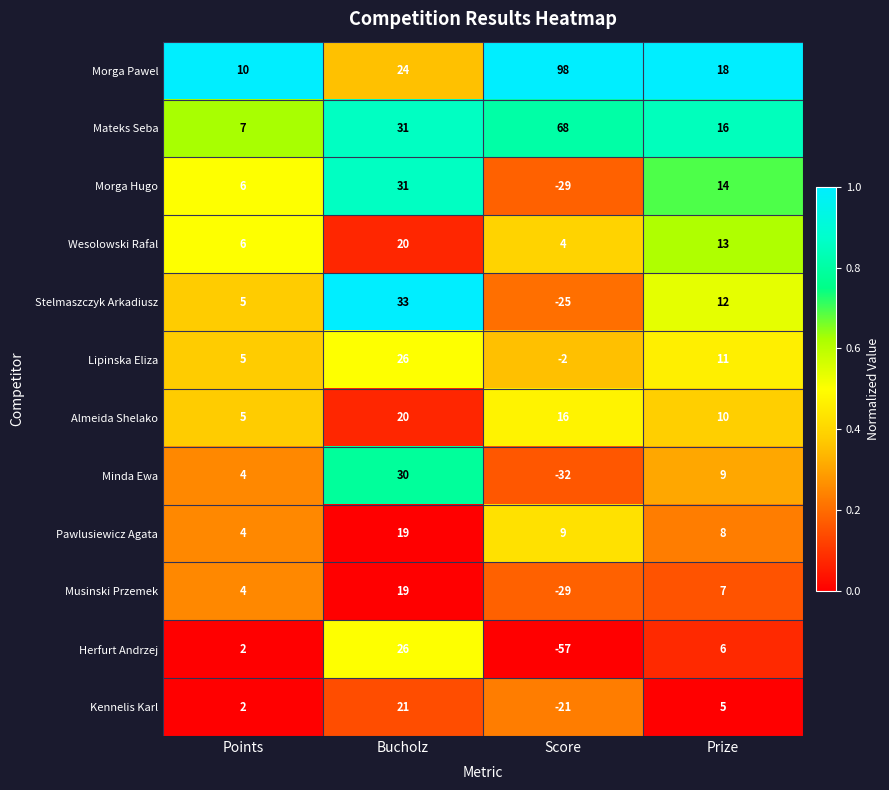

What is the difference between the maximum and minimum values in the Lipinska Eliza series?

28